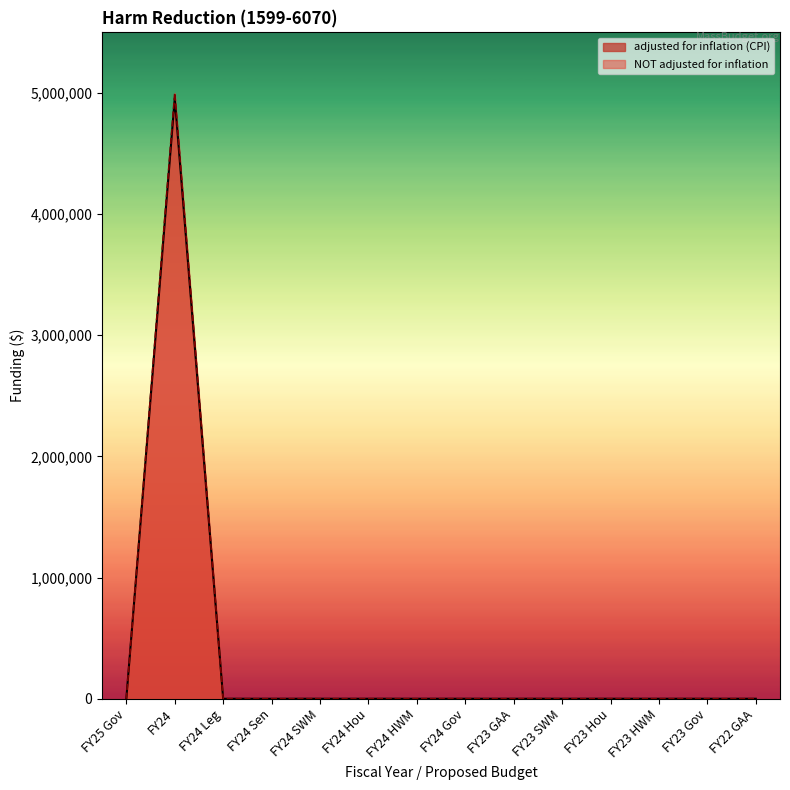

True or false: NOT adjusted for inflation and adjusted for inflation (CPI) cross at least once.

False